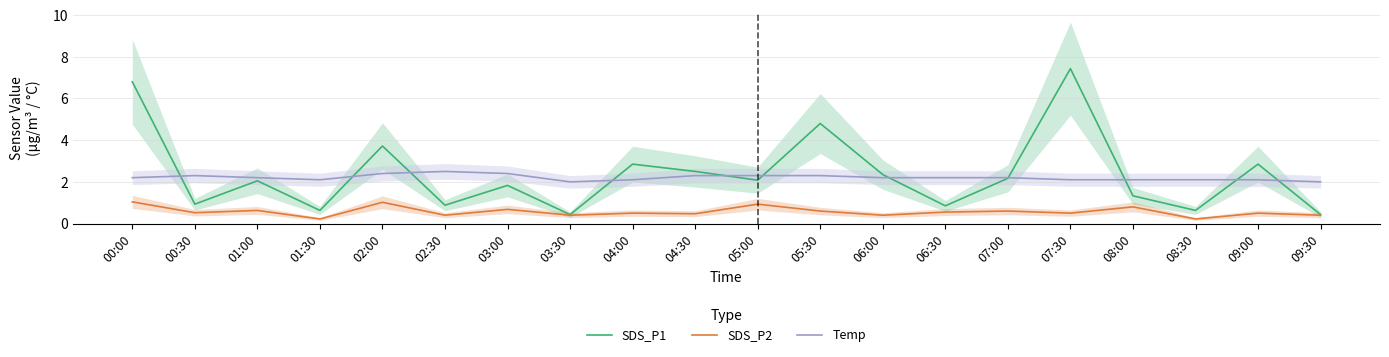

At which category does the chart reach its peak across all series?

07:30